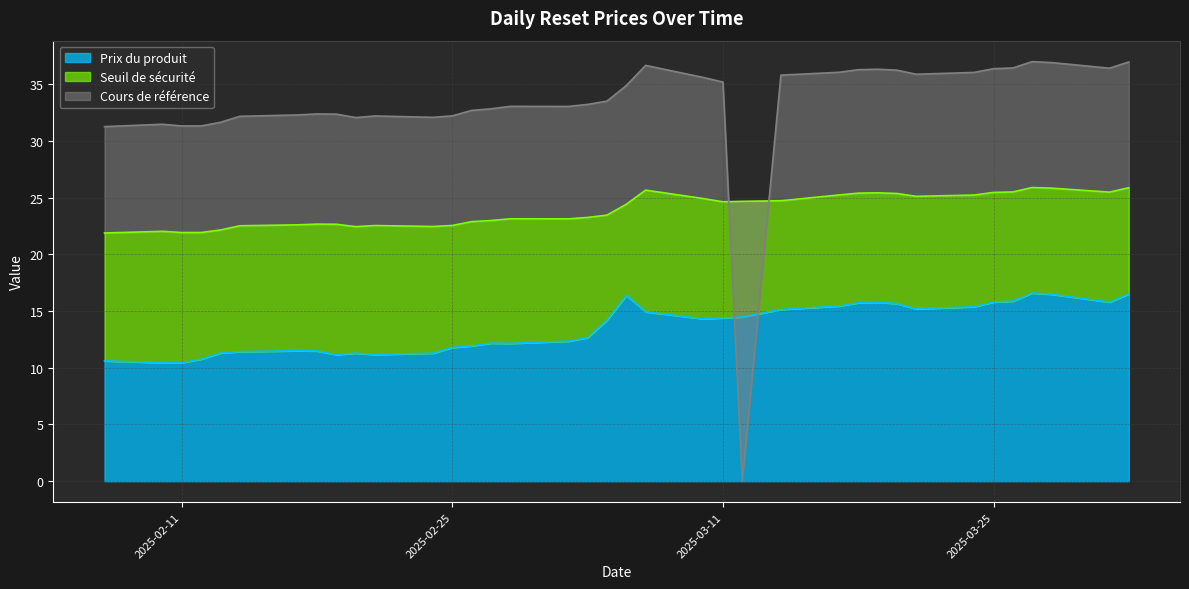

Which series has the largest total across all categories?

Cours de référence